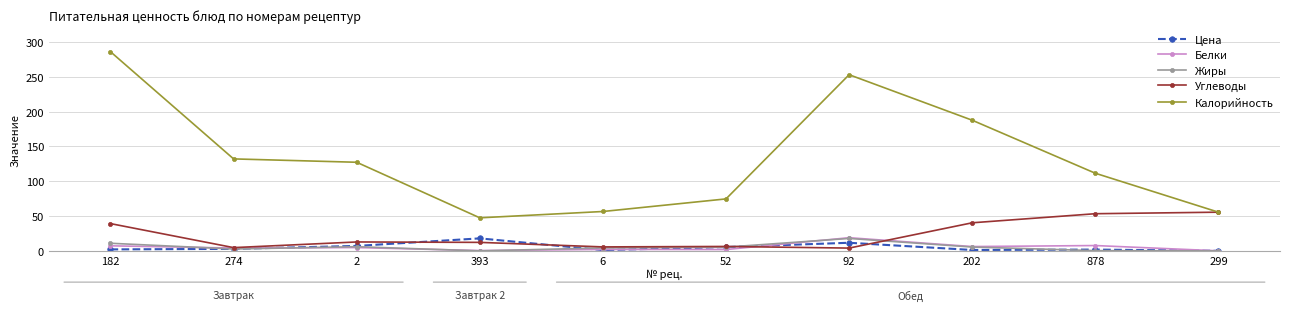

At which label does Белки reach its peak?

92